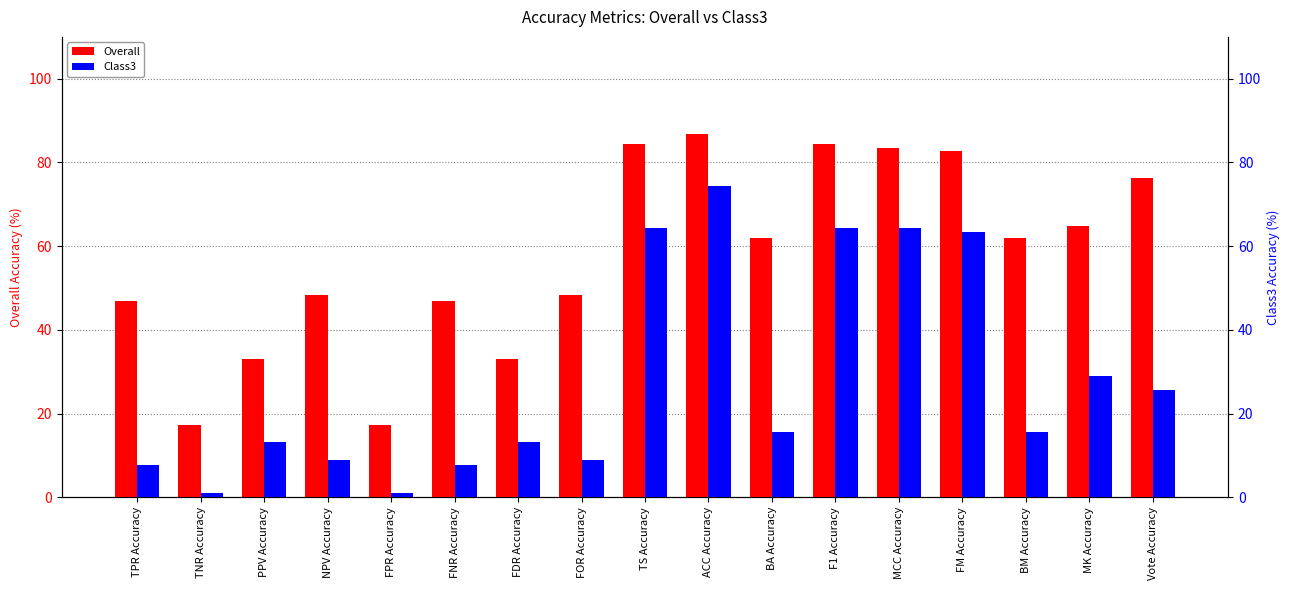

Are the bars grouped side by side (vs. stacked)?

Yes